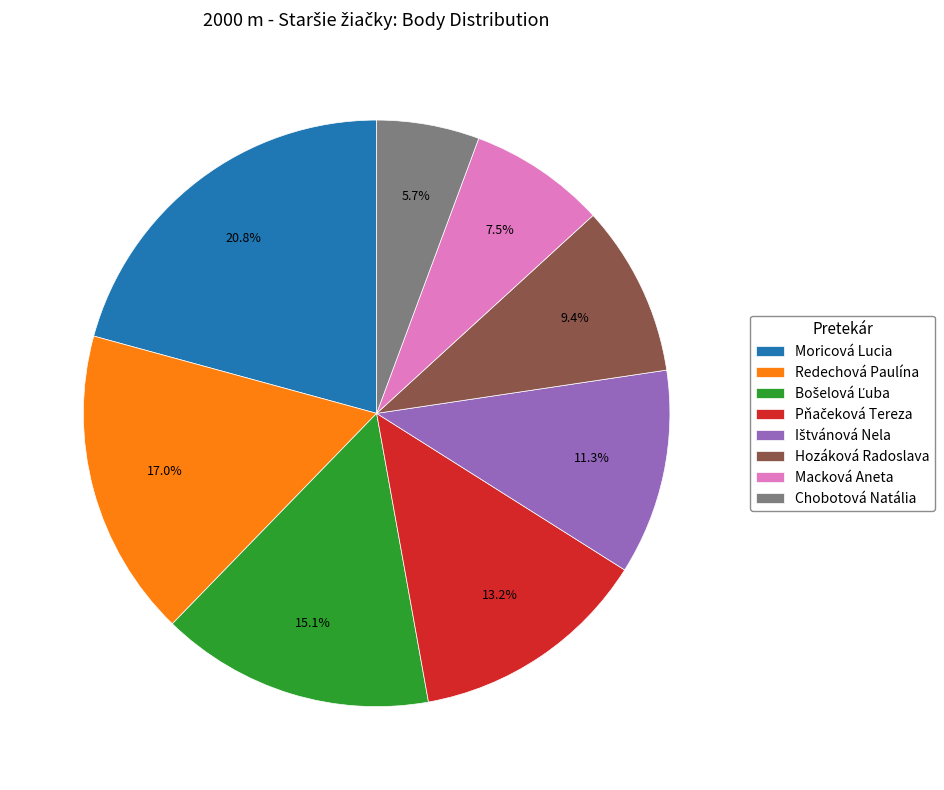

Does Hozáková Radoslava represent more than half of the total?

No